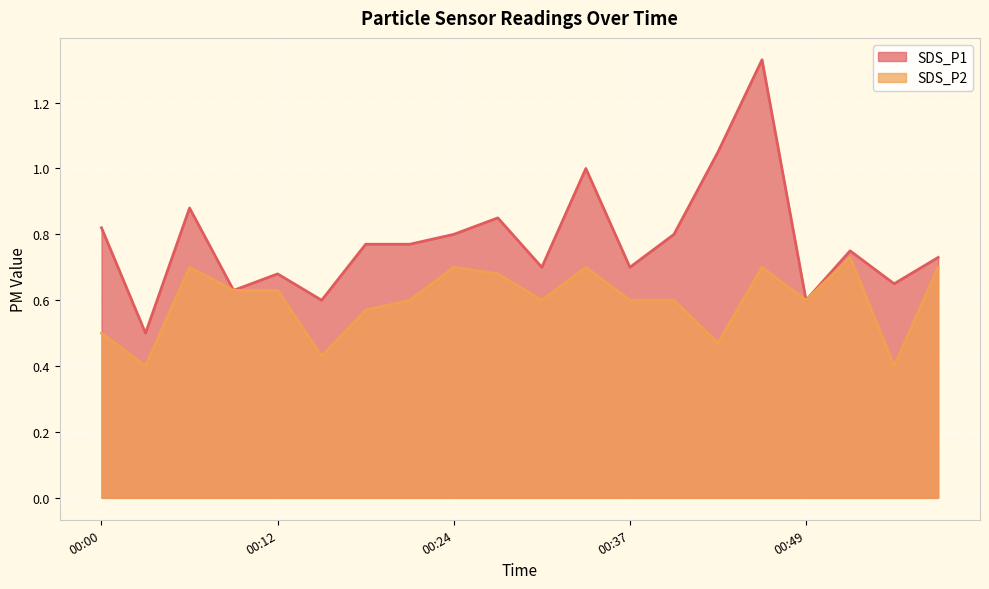

What is the value of the SDS_P2 point at the 3rd from the left?

0.7